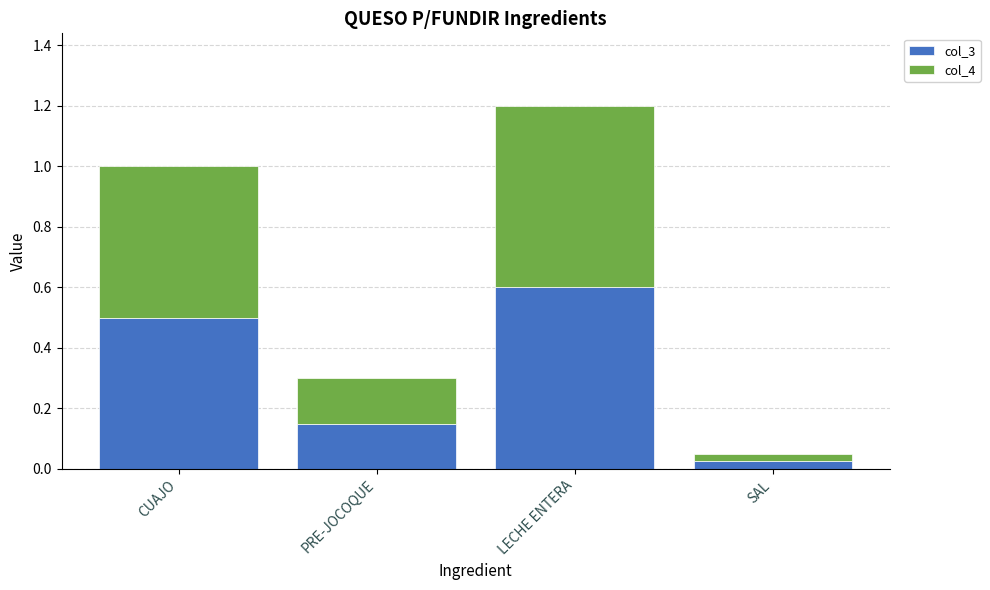

Does the chart contain stacked bars?

Yes